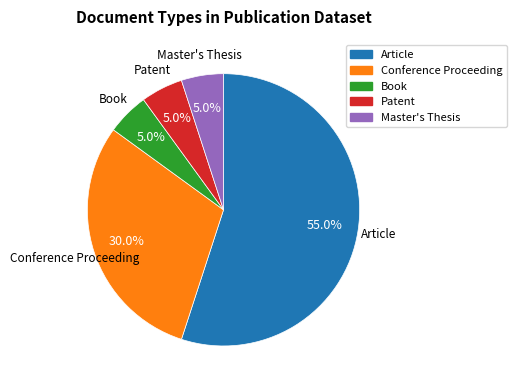

The Book slice represents 5% of the pie. True or false?

True